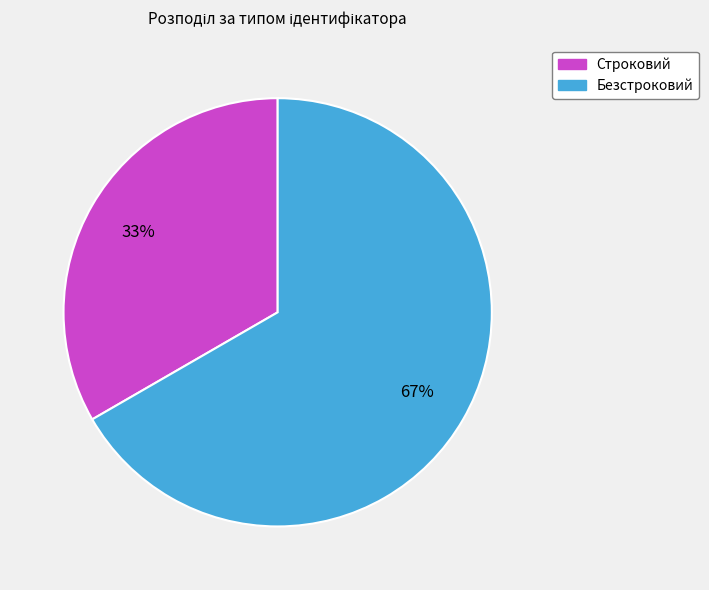

Which has a higher value, Строковий or Безстроковий?

Безстроковий